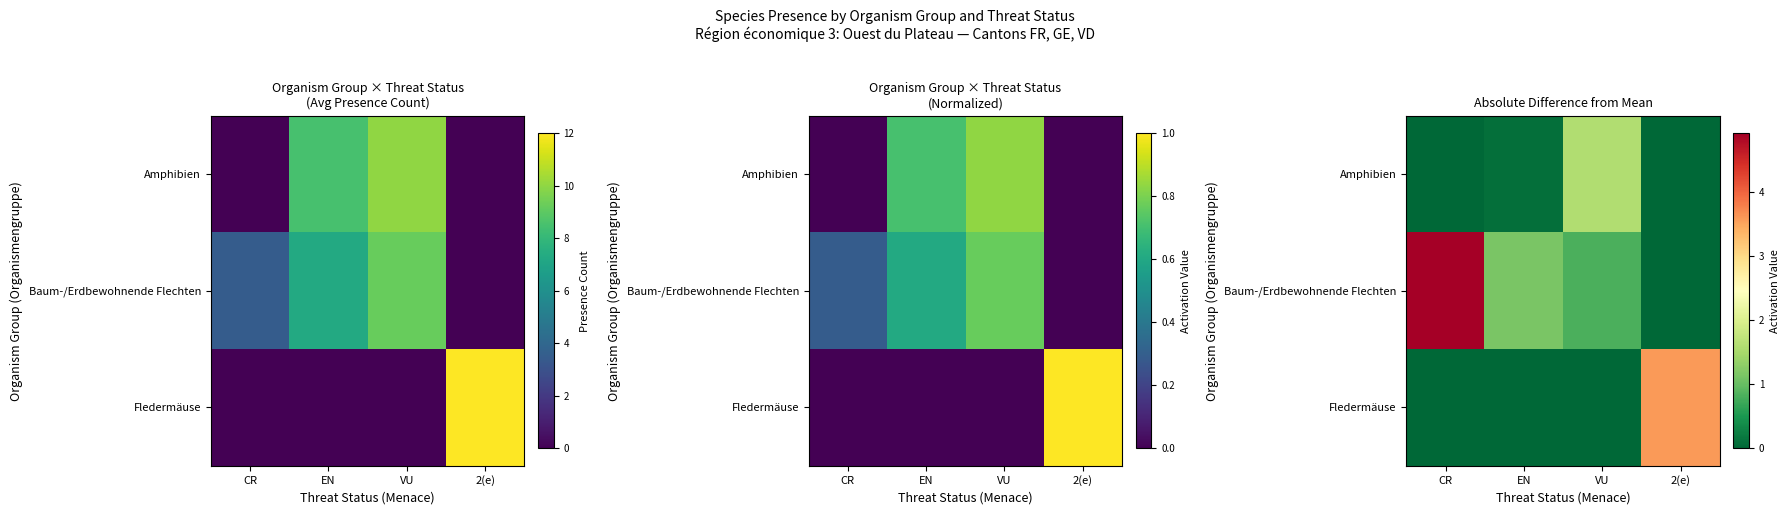

Which series has the largest total across all categories?

Baum-/Erdbewohnende Flechten